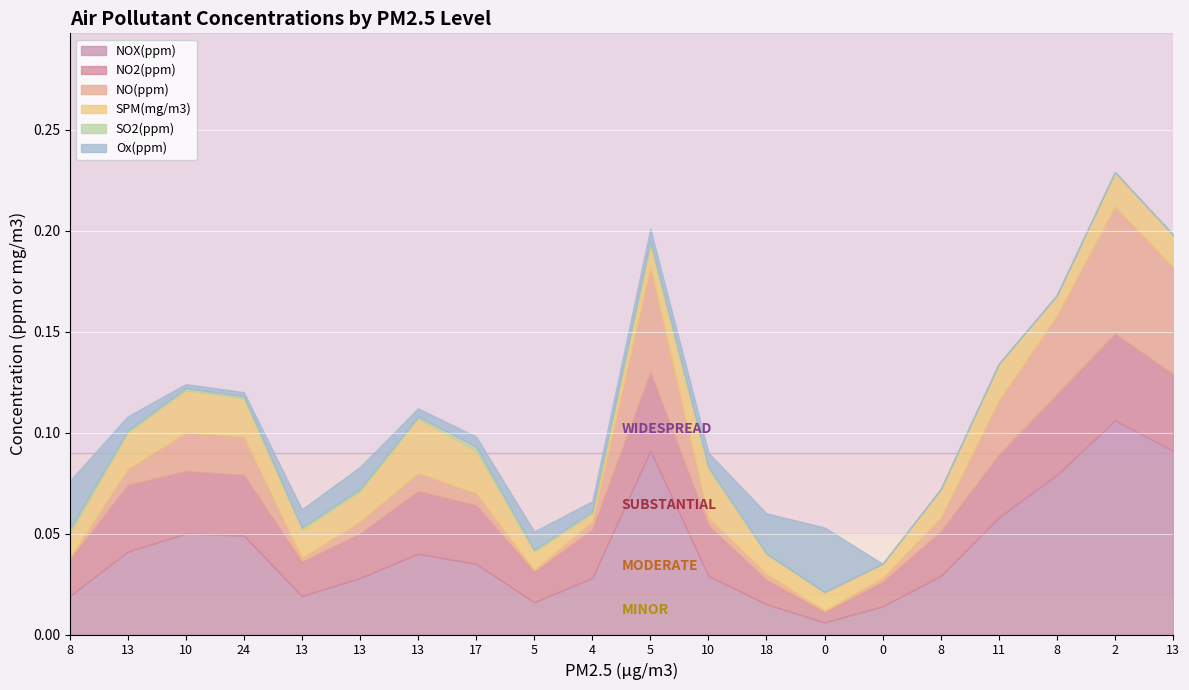

Reading left to right, transcribe all the data shown in this chart.

NOX(ppm): 0.0	0.0	0.1	0.0	0.0	0.0	0.0	0.0	0.0	0.0	0.1	0.0	0.0	0.0	0.0	0.0	0.1	0.1	0.1	0.1
NO2(ppm): 0.0	0.0	0.0	0.0	0.0	0.0	0.0	0.0	0.0	0.0	0.0	0.0	0.0	0.0	0.0	0.0	0.0	0.0	0.0	0.0
NO(ppm): 0.0	0.0	0.0	0.0	0.0	0.0	0.0	0.0	0.0	0.0	0.1	0.0	0.0	0.0	0.0	0.0	0.0	0.0	0.1	0.1
SPM(mg/m3): 0.0	0.0	0.0	0.0	0.0	0.0	0.0	0.0	0.0	0.0	0.0	0.0	0.0	0.0	0.0	0.0	0.0	0.0	0.0	0.0
SO2(ppm): 0.0	0.0	0.0	0.0	0.0	0.0	0.0	0.0	0.0	0.0	0.0	0.0	0.0	0.0	0.0	0.0	0.0	0.0	0.0	0.0
Ox(ppm): 0.0	0.0	0.0	0.0	0.0	0.0	0.0	0.0	0.0	0.0	0.0	0.0	0.0	0.0	0.0	0.0	0.0	0.0	0.0	0.0